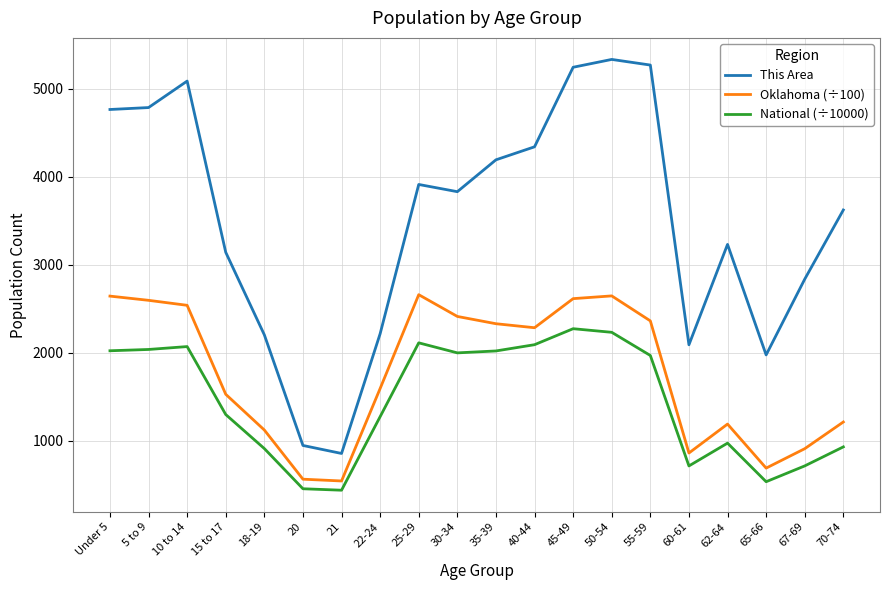

List the series in order of their peak value, highest first.

This Area, Oklahoma (÷100), National (÷10000)